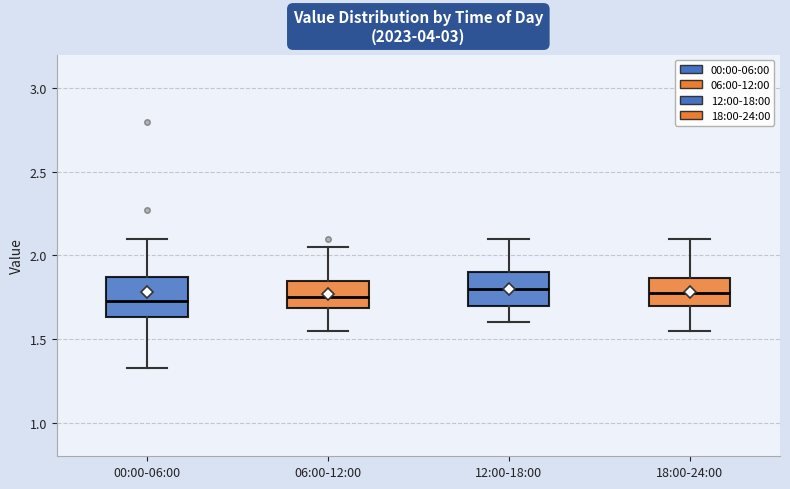

Reading left to right, read every box against the y-axis: the position of its median line, the range the box covers, and the ends of its whiskers. The values are not printed on the chart, so give them approximately, as read against the axis.

00:00-06:00: median 1.75, box 1.65 to 1.85, whiskers 1.35 to 2.10
06:00-12:00: median 1.75, box 1.70 to 1.85, whiskers 1.55 to 2.05
12:00-18:00: median 1.80, box 1.70 to 1.90, whiskers 1.60 to 2.10
18:00-24:00: median 1.80, box 1.70 to 1.85, whiskers 1.55 to 2.10